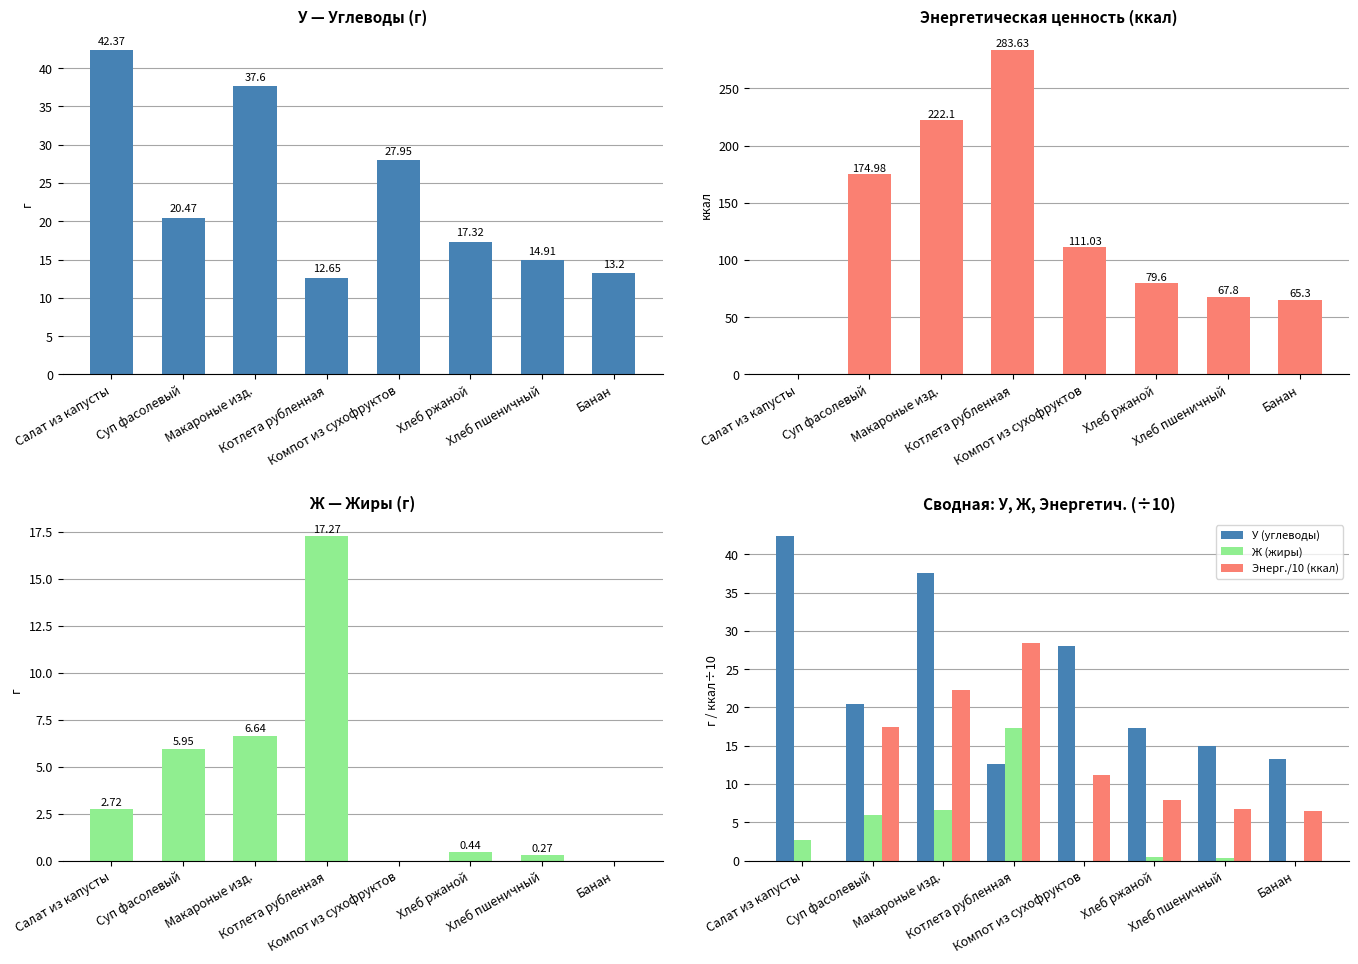

List the series in order of their peak value, lowest first.

Ж (жиры), Энерг./10 (ккал), У (углеводы), Энергетич. ценность (ккал)